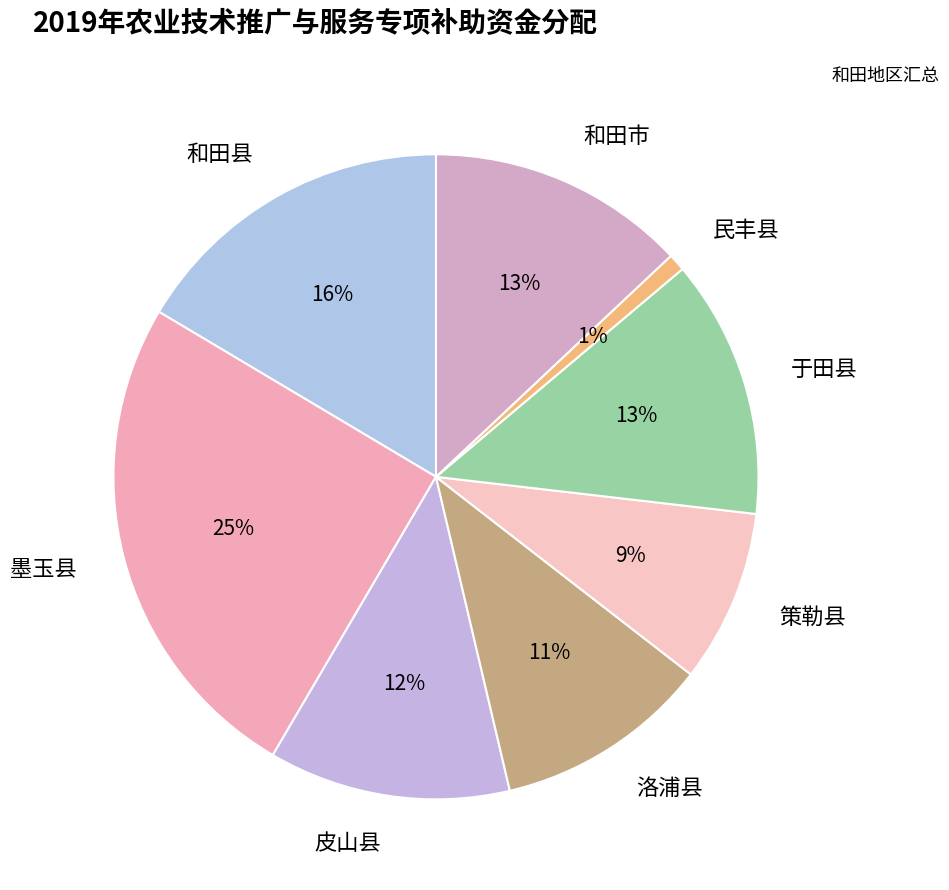

To the nearest percent, what is the average slice percentage?

12%